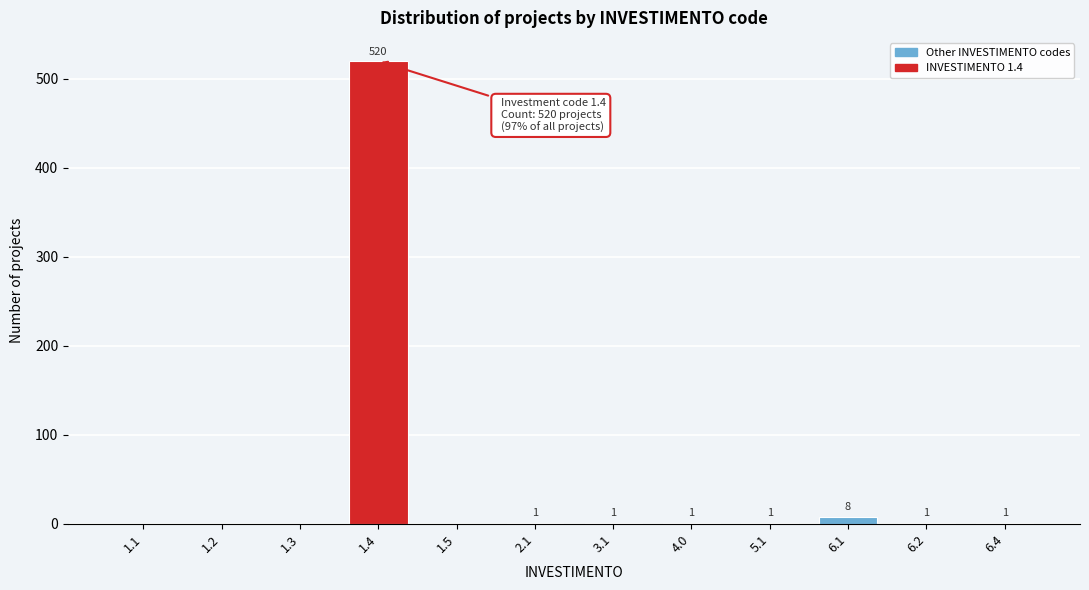

Reading left to right, extract all data points from this chart.

1.1=0	1.2=0	1.3=0	1.4=520	1.5=0	2.1=1	3.1=1	4.0=1	5.1=1	6.1=8	6.2=1	6.4=1